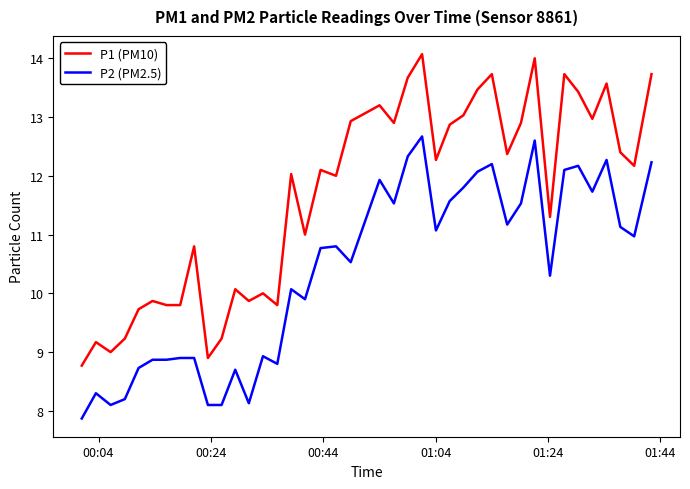

What is the difference between the maximum and minimum values in the P1 (PM10) series?

5.3